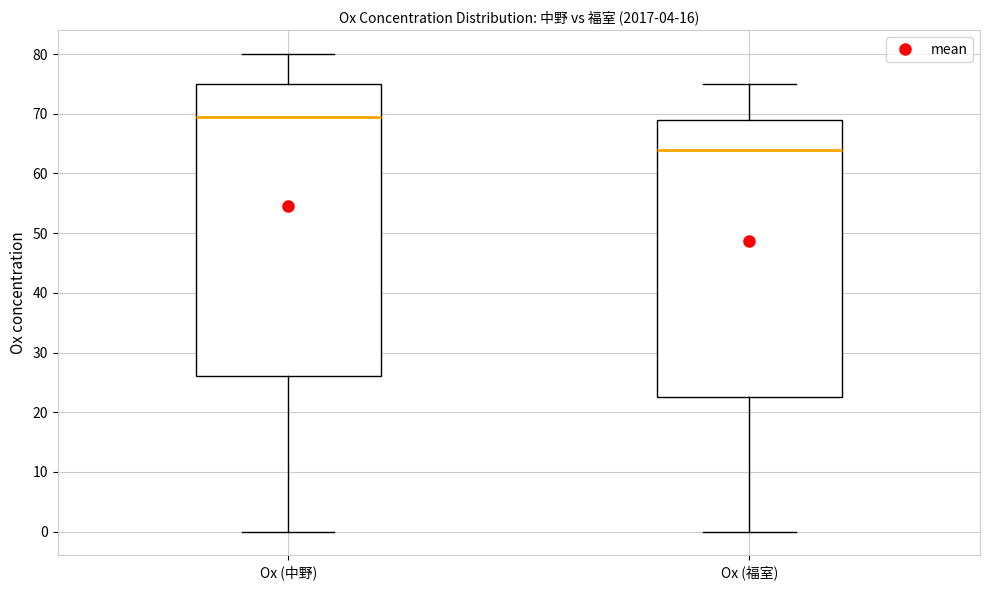

Which box's median line is the lowest?

Ox (福室)